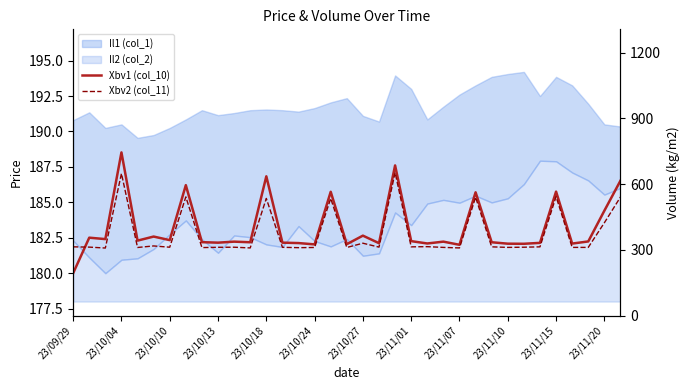

At how many categories does at least one series exceed 182?

34